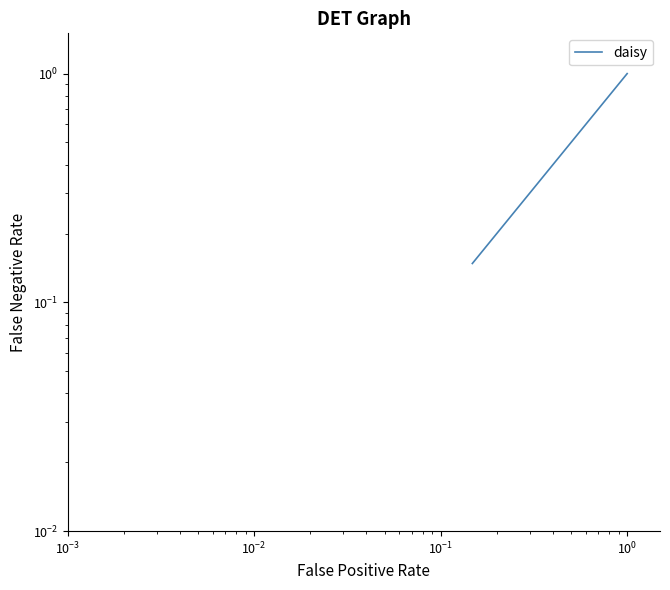

The chart shows a value of 0.1 at $\mathdefault{10^{2}}$. True or false?

False